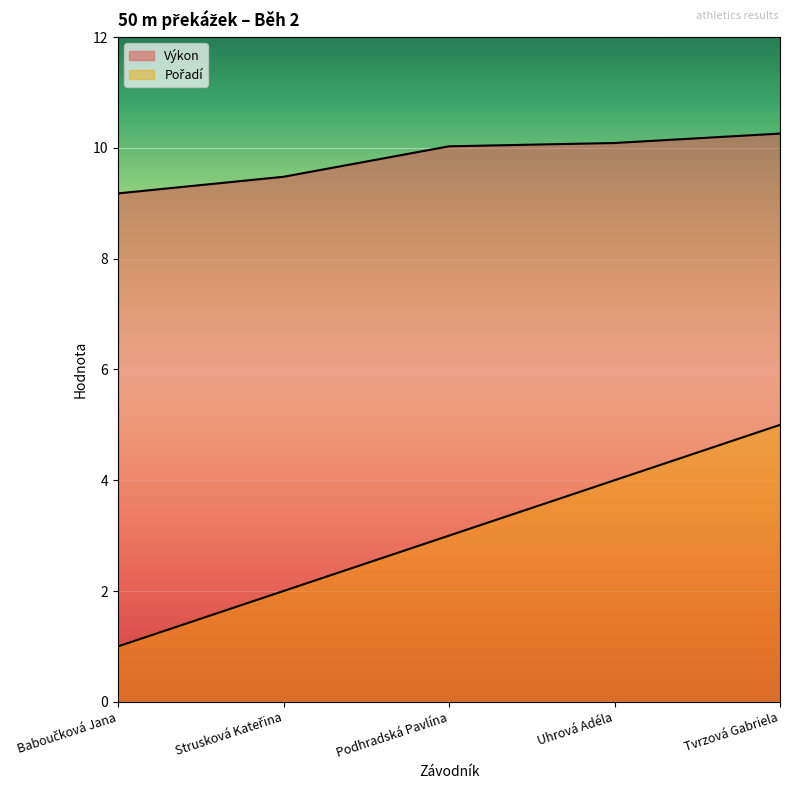

What is the label of the 3rd point from the left?

Podhradská Pavlína